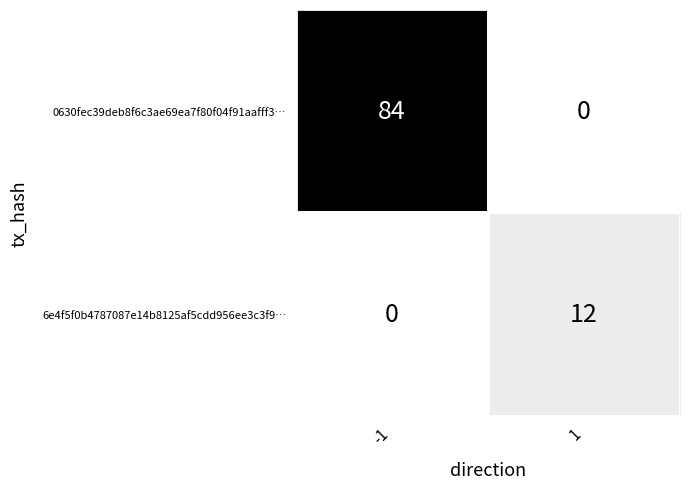

What is the difference between the 0630fec39deb8f6c3ae69ea7f80f04f91aafff3… values at 1 and -1?

84